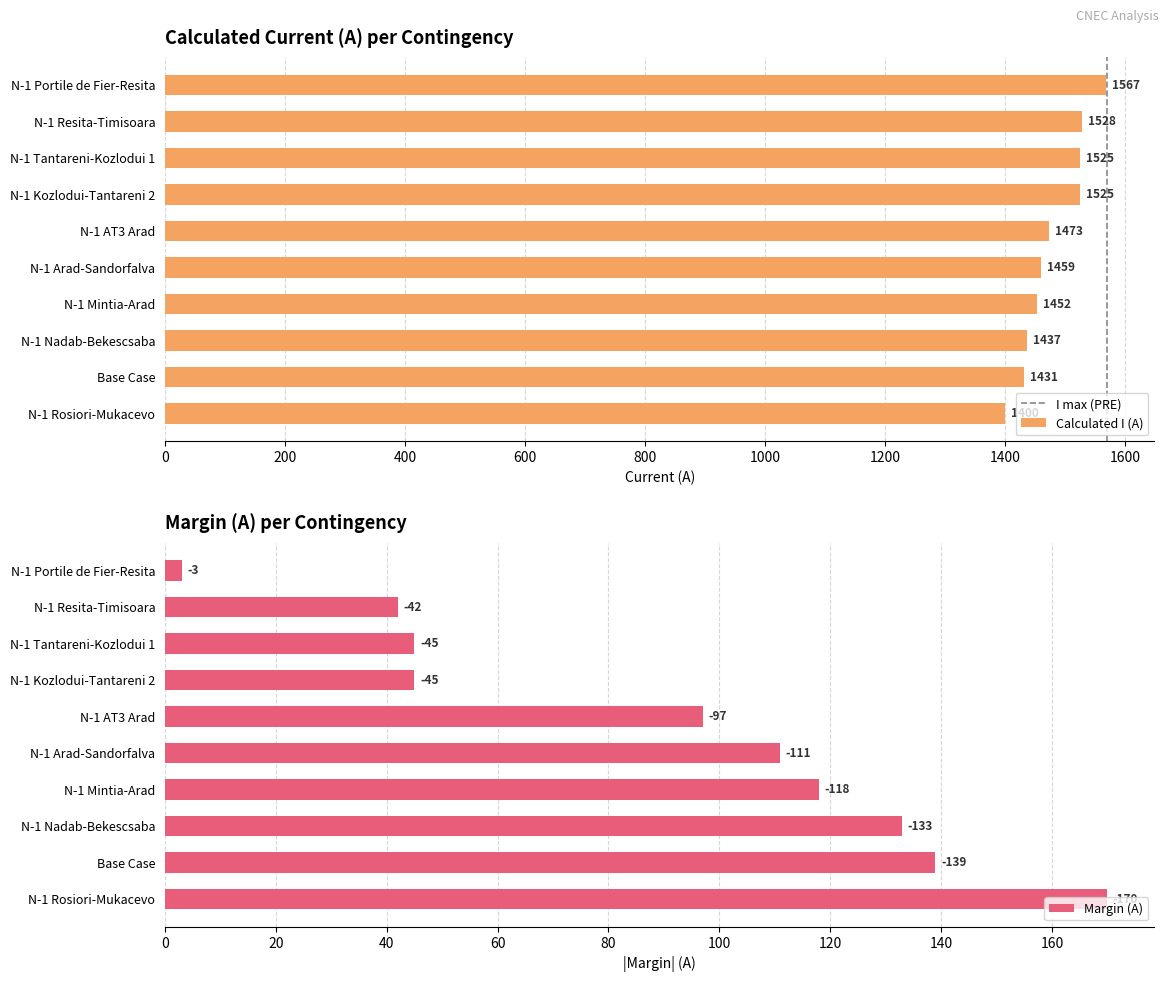

What is the approximate value of Margin (A) at N-1 Arad-Sandorfalva, to the nearest 50?

100